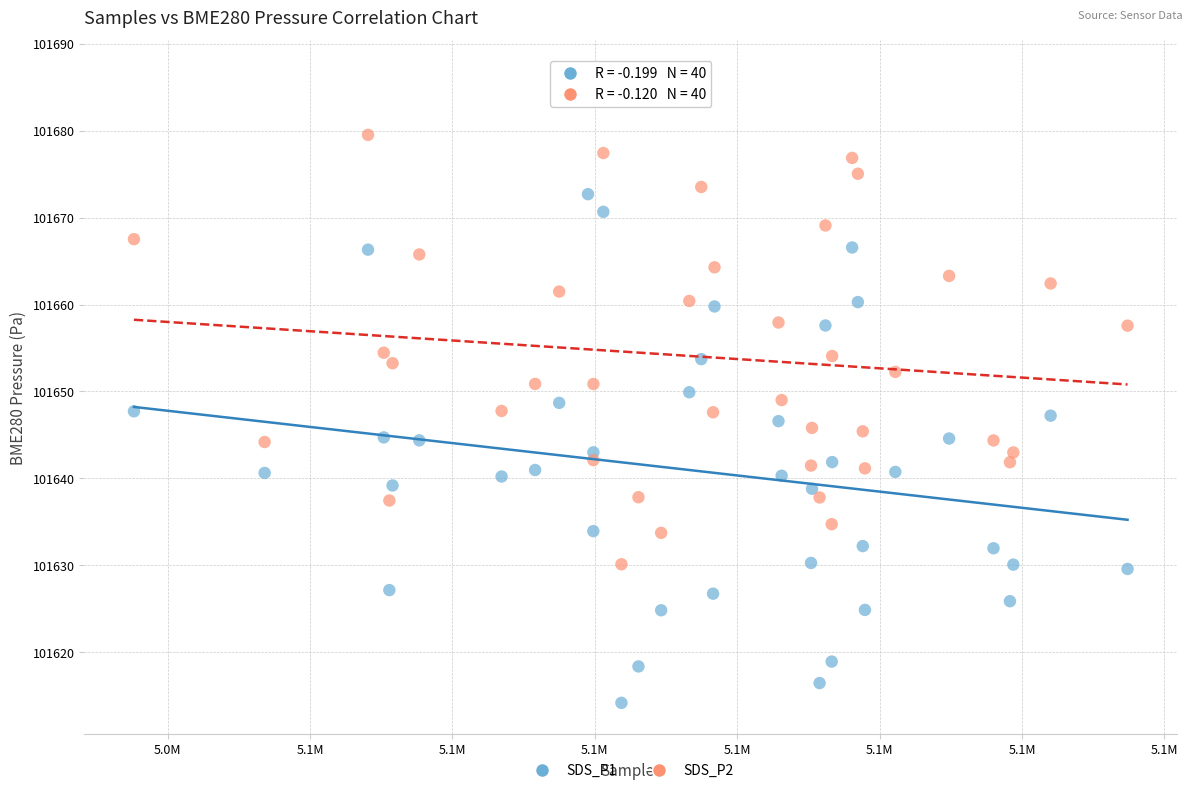

What are all the series names shown in the legend?

SDS_P1, SDS_P2